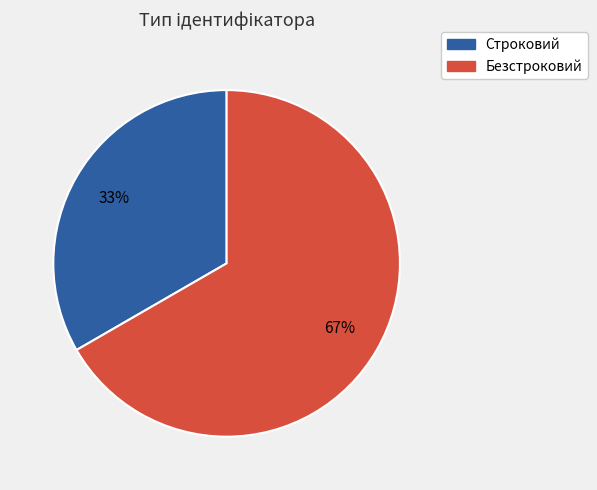

To the nearest percent, what percentage of the pie is Безстроковий?

67%